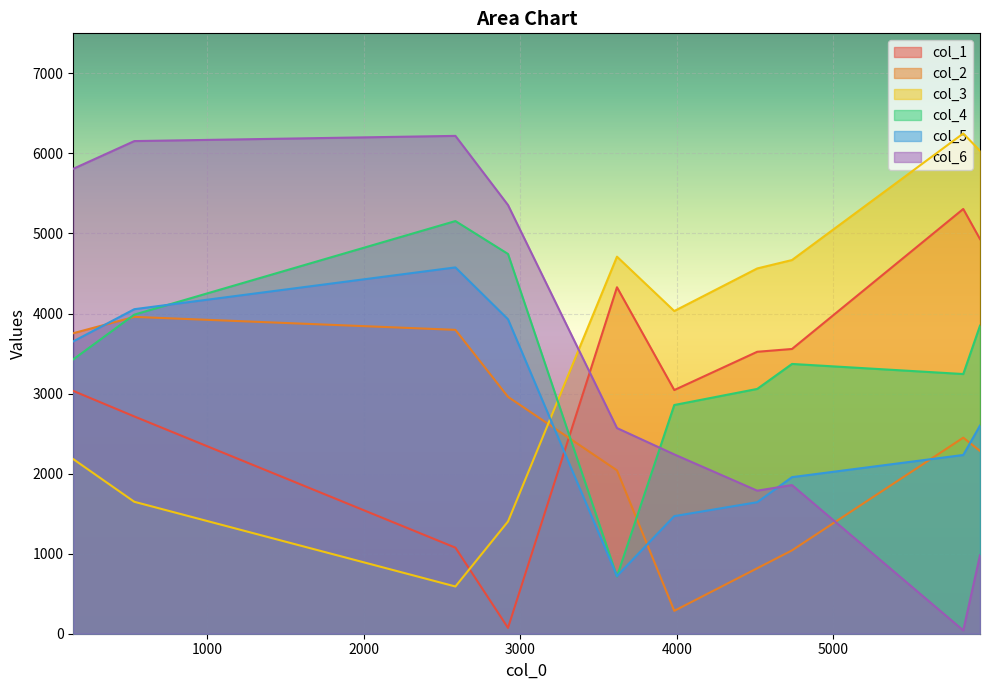

What is the maximum value shown in the chart?

6249